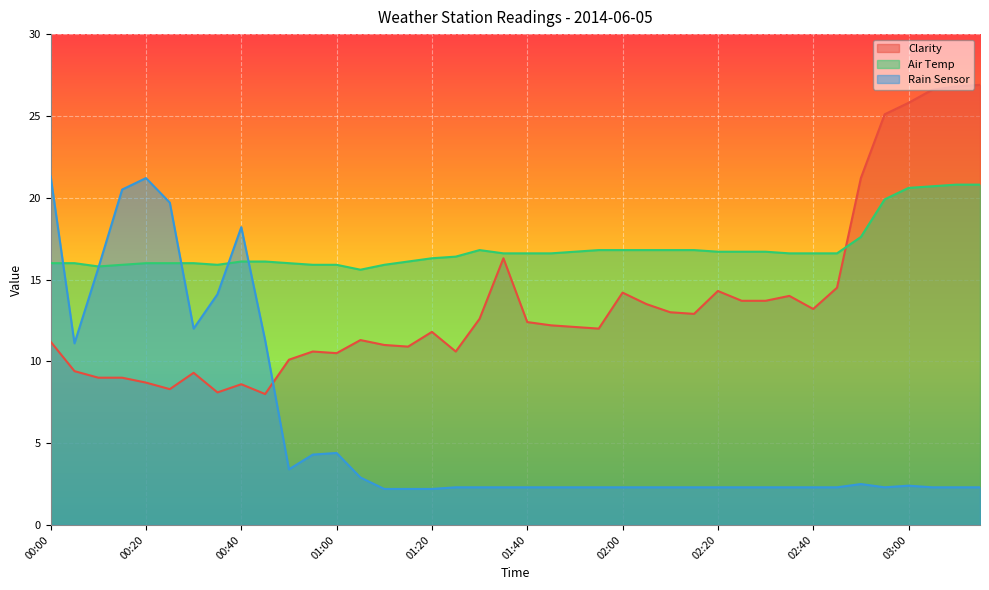

Which series ends up on top after the final intersection of Air Temp and Clarity?

Clarity